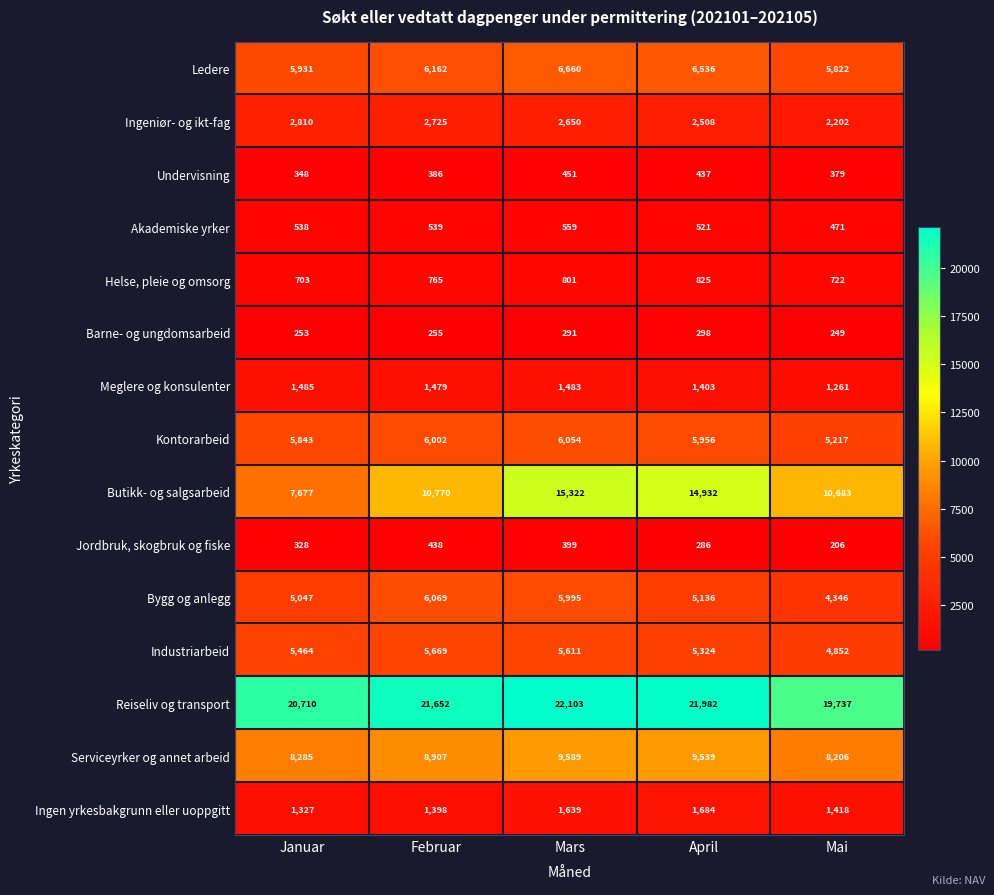

At which category does the chart reach its minimum across all series?

Mai